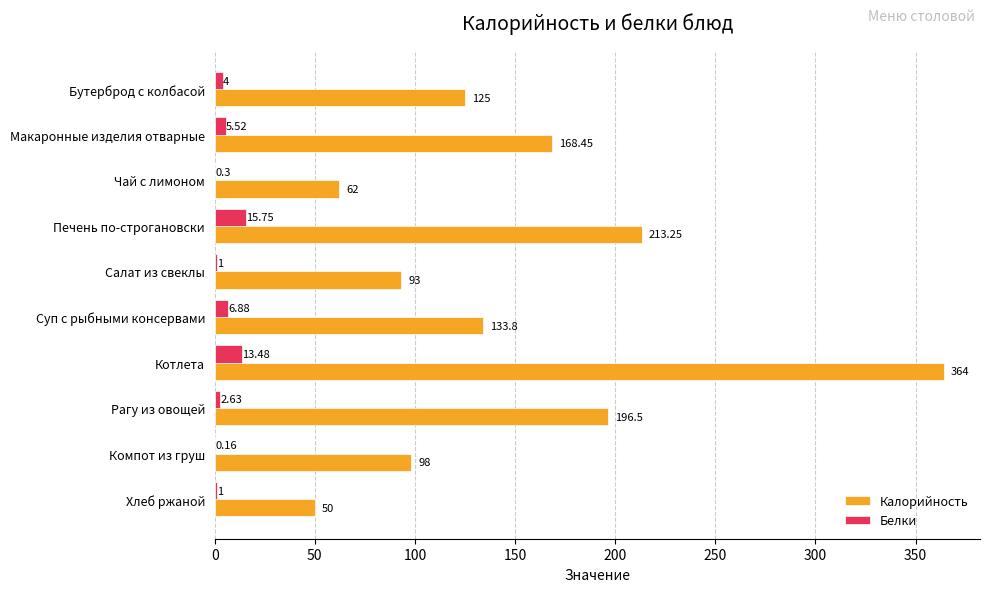

Which series changed the most between Печень по-строгановски and Хлеб ржаной?

Калорийность